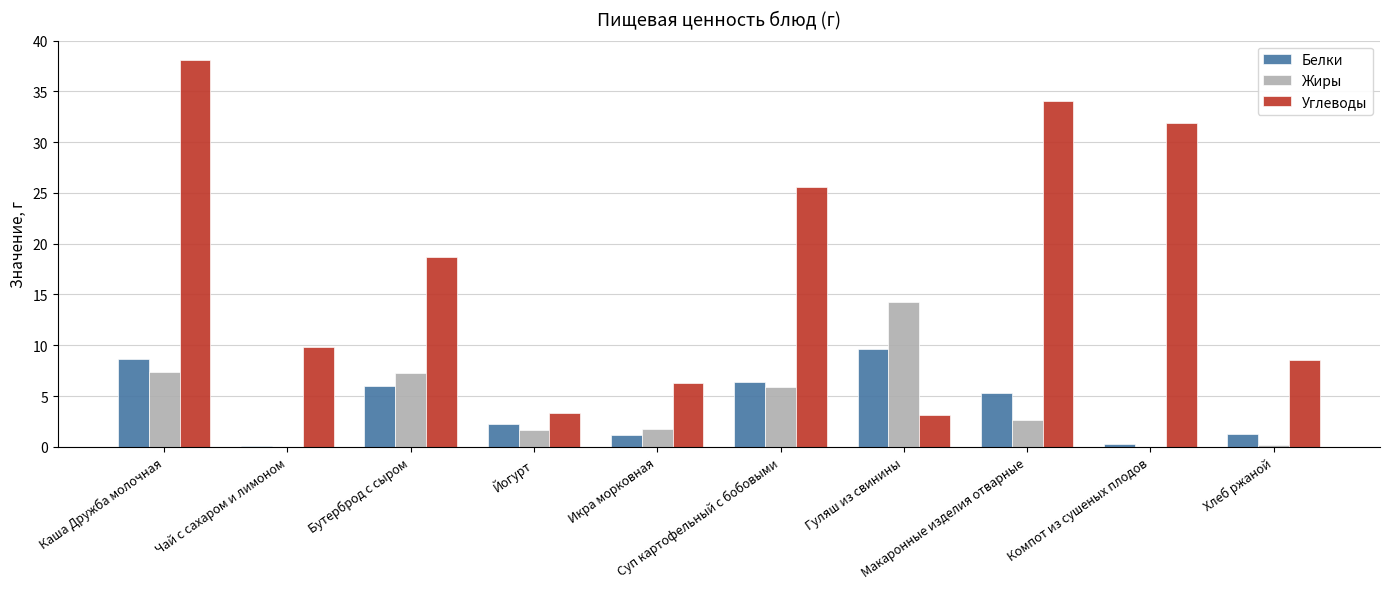

What is the sum of the Углеводы values at Каша Дружба молочная and Бутерброд с сыром?

56.8